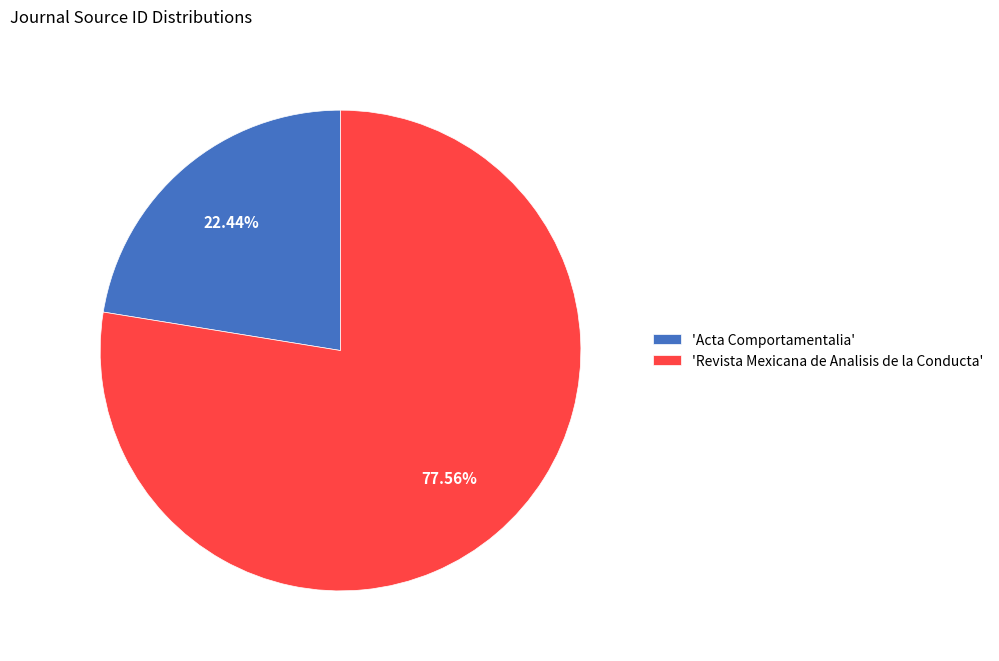

Is 'Revista Mexicana de Analisis de la Conducta' the majority of the pie?

Yes